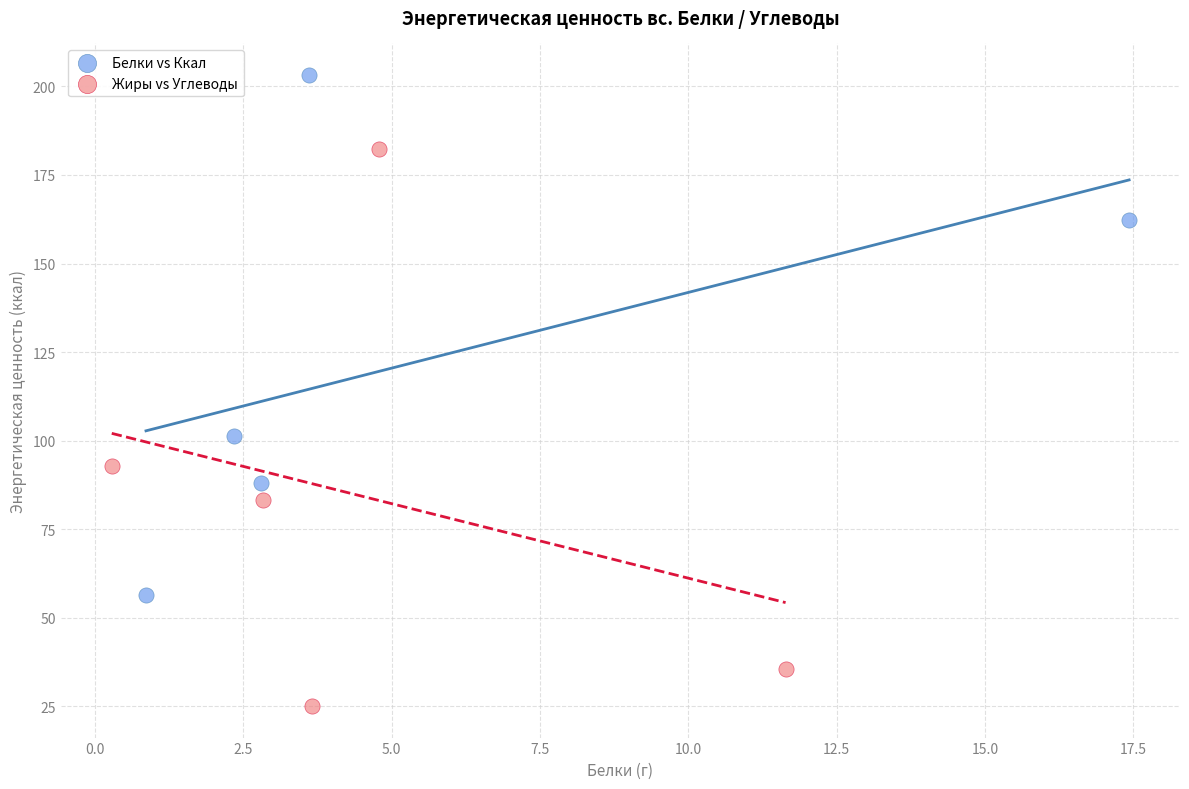

Which series contains the highest Y value?

Белки vs Ккал